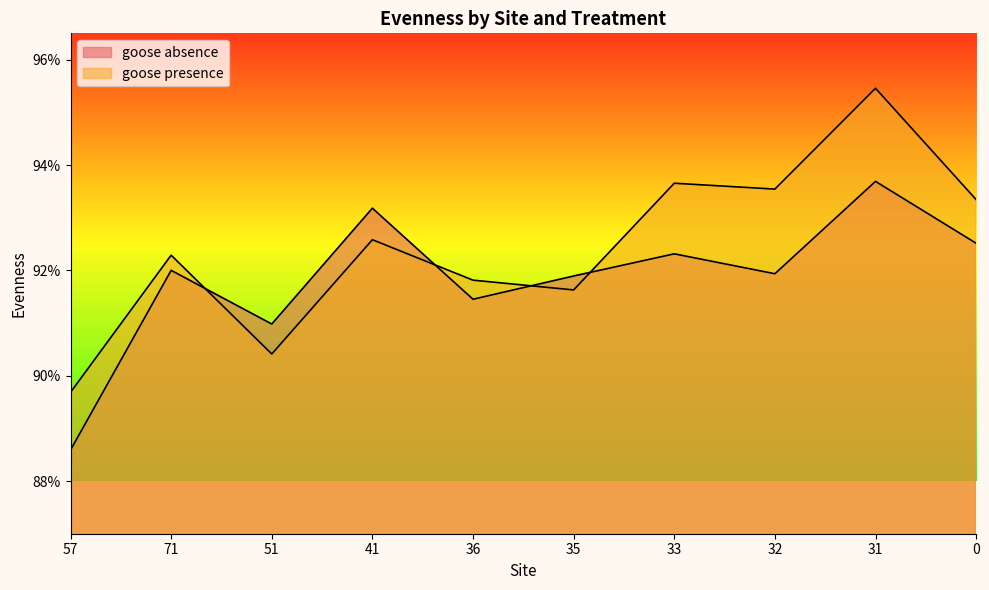

True or false: goose presence has more than 0 points higher than both neighbors.

True